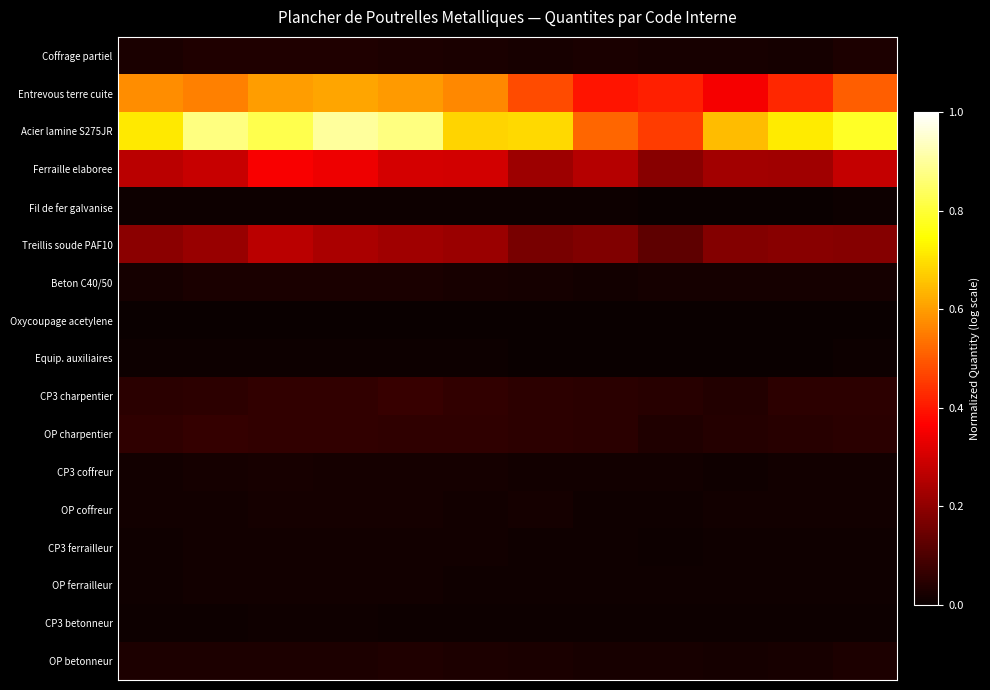

Reading right to left, what are all the values shown in this chart?

Coffrage partiel: 0.0	0.0	0.0	0.0	0.0	0.0	0.0	0.0	0.0	0.0	0.0	0.0
Entrevous terre cuite: 0.5	0.4	0.4	0.4	0.4	0.5	0.6	0.6	0.6	0.6	0.6	0.6
Acier lamine S275JR: 0.8	0.7	0.6	0.5	0.5	0.7	0.7	0.9	0.9	0.8	0.9	0.7
Ferraille elaboree: 0.3	0.2	0.2	0.2	0.3	0.2	0.3	0.3	0.3	0.4	0.3	0.3
Fil de fer galvanise: 0.0	0.0	0.0	0.0	0.0	0.0	0.0	0.0	0.0	0.0	0.0	0.0
Treillis soude PAF10: 0.2	0.2	0.2	0.1	0.2	0.2	0.2	0.2	0.2	0.3	0.2	0.2
Beton C40/50: 0.0	0.0	0.0	0.0	0.0	0.0	0.0	0.0	0.0	0.0	0.0	0.0
Oxycoupage acetylene: 0.0	0.0	0.0	0.0	0.0	0.0	0.0	0.0	0.0	0.0	0.0	0.0
Equip. auxiliaires: 0.0	0.0	0.0	0.0	0.0	0.0	0.0	0.0	0.0	0.0	0.0	0.0
CP3 charpentier: 0.1	0.1	0.0	0.0	0.0	0.1	0.1	0.1	0.1	0.1	0.1	0.0
OP charpentier: 0.0	0.0	0.0	0.0	0.0	0.1	0.1	0.1	0.1	0.1	0.1	0.1
CP3 coffreur: 0.0	0.0	0.0	0.0	0.0	0.0	0.0	0.0	0.0	0.0	0.0	0.0
OP coffreur: 0.0	0.0	0.0	0.0	0.0	0.0	0.0	0.0	0.0	0.0	0.0	0.0
CP3 ferrailleur: 0.0	0.0	0.0	0.0	0.0	0.0	0.0	0.0	0.0	0.0	0.0	0.0
OP ferrailleur: 0.0	0.0	0.0	0.0	0.0	0.0	0.0	0.0	0.0	0.0	0.0	0.0
CP3 betonneur: 0.0	0.0	0.0	0.0	0.0	0.0	0.0	0.0	0.0	0.0	0.0	0.0
OP betonneur: 0.0	0.0	0.0	0.0	0.0	0.0	0.0	0.0	0.0	0.0	0.0	0.0